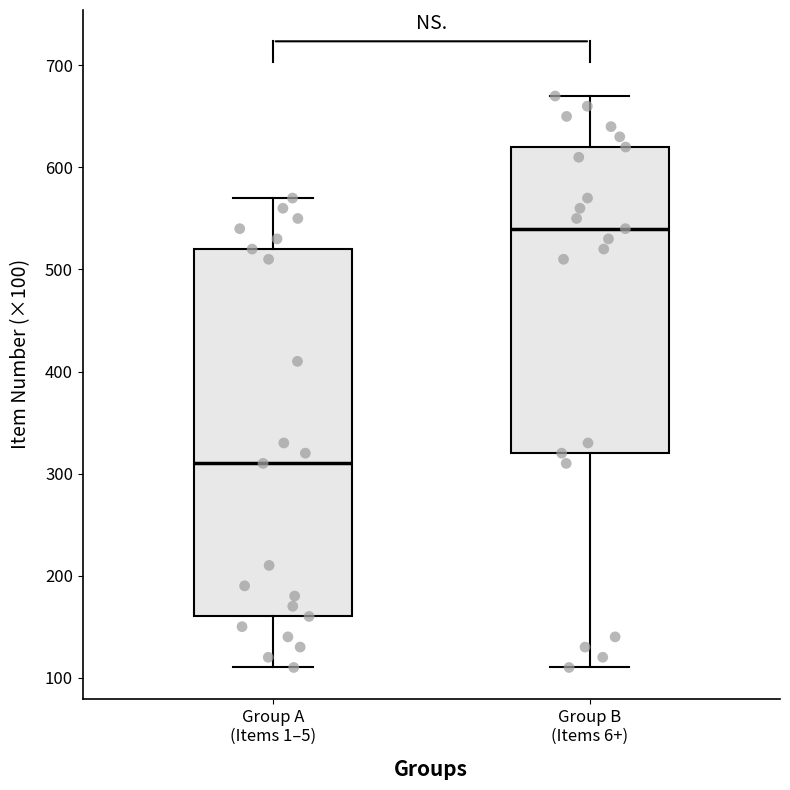

Reading left to right, transcribe this box plot: for each box, give where its median line is, the range the box spans, and where its two whiskers end, as read against the y-axis. The values are not printed on the chart, so give them approximately, as read against the axis.

Group A (Items 1–5): median 310, box 160 to 520, whiskers 110 to 570
Group B (Items 6+): median 540, box 320 to 620, whiskers 110 to 670